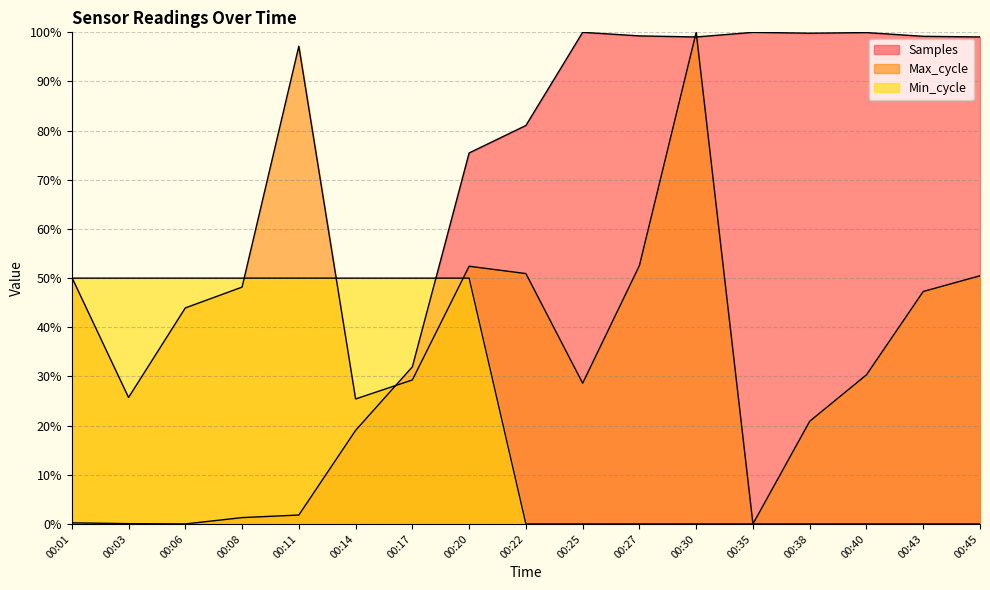

Rank the categories by Samples value from highest to lowest.

00:25, 00:35, 00:40, 00:38, 00:27, 00:43, 00:45, 00:30, 00:22, 00:20, 00:17, 00:14, 00:11, 00:08, 00:01, 00:03, 00:06